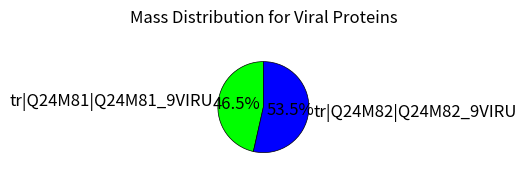

To the nearest percent, what is the combined percentage of tr|Q24M82|Q24M82_9VIRU and tr|Q24M81|Q24M81_9VIRU?

100%